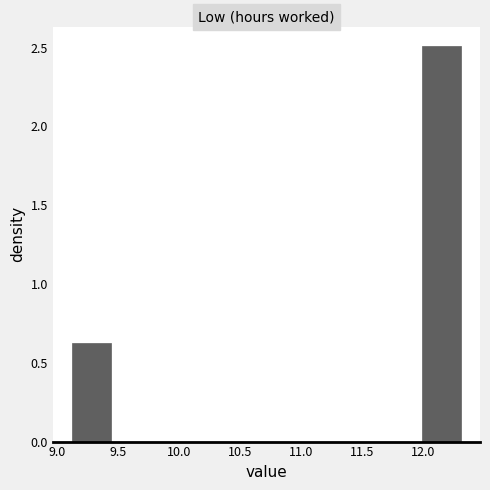

Reading left to right, transcribe this chart: for each bar, give the range it covers on the x-axis and its height. Neither the bar edges nor the heights are printed on the chart, so give them approximately, as read against the axes.

9.10 to 9.45: 0.65
9.45 to 9.75: 0
9.75 to 10.10: 0
10.10 to 10.40: 0
10.40 to 10.70: 0
10.70 to 11.05: 0
11.05 to 11.35: 0
11.35 to 11.65: 0
11.65 to 12.00: 0
12.00 to 12.30: 2.50